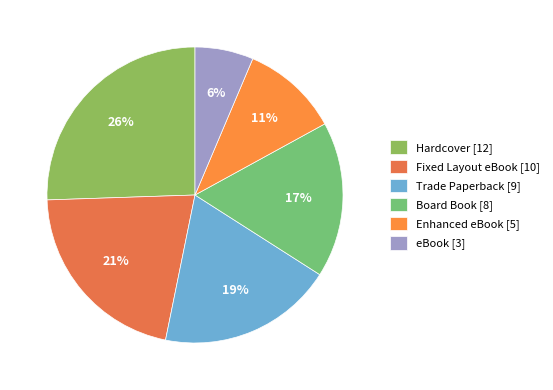

Does Enhanced eBook account for over 50% of the chart?

No